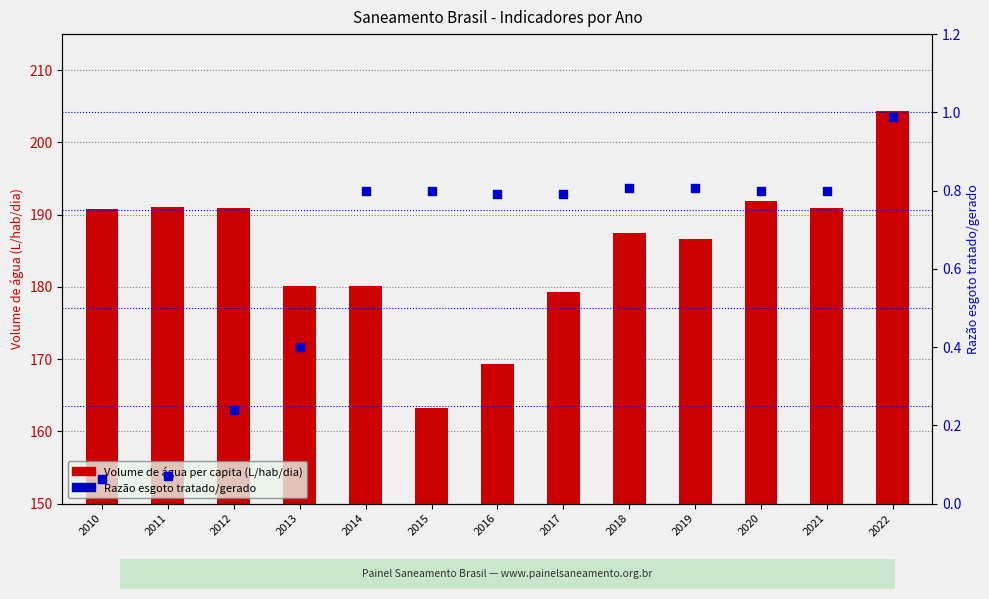

At which category is the sum across all series the highest?

2022